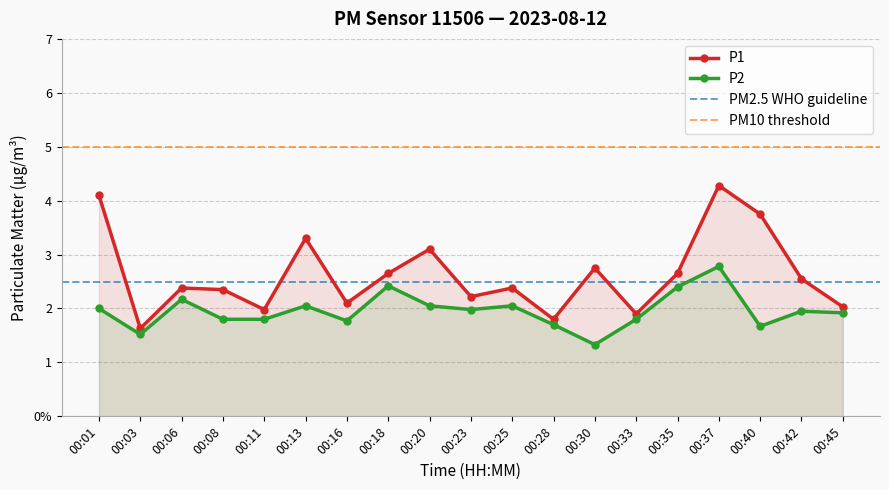

What is the sum of all P2 values?

37.2